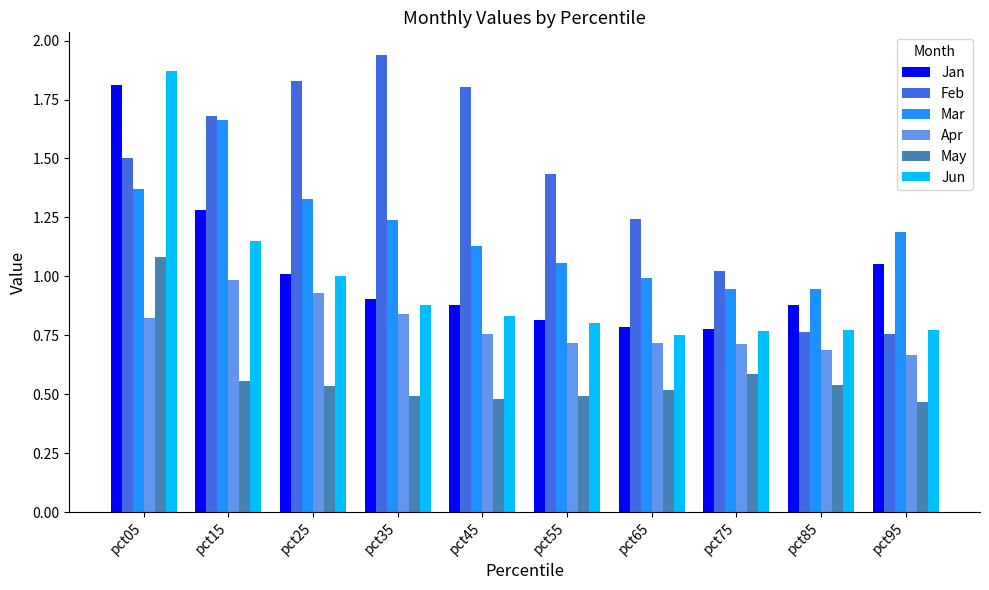

At which category is the sum across all series the highest?

pct05